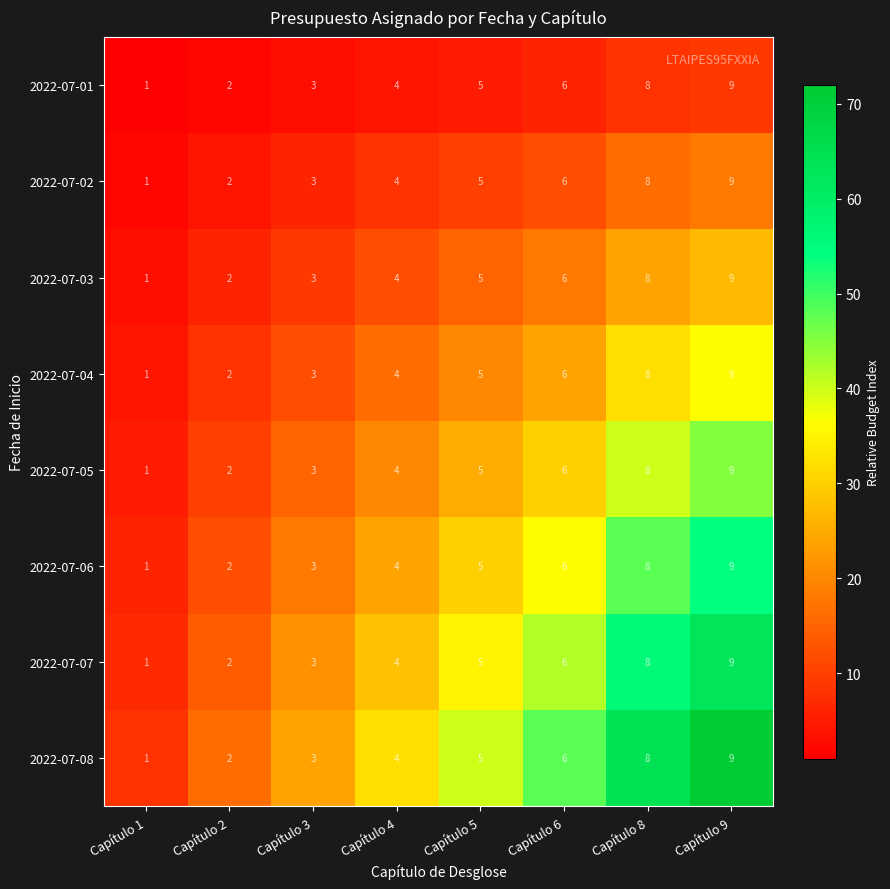

Is the value of 2022-07-05 at Capítulo 9 greater than the value of 2022-07-06 at Capítulo 3?

Yes